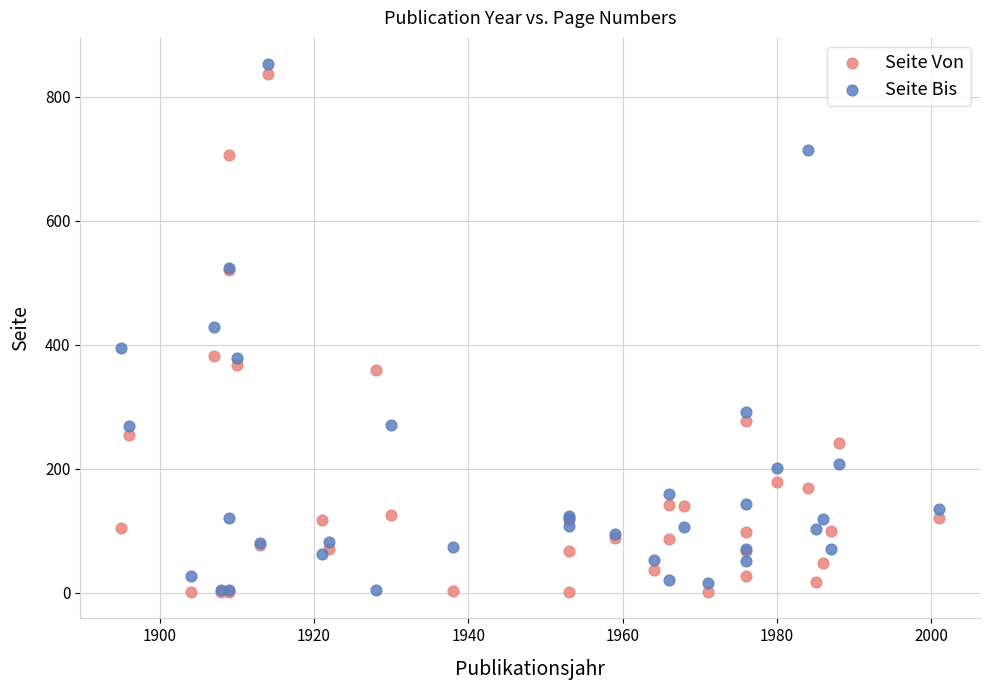

In the Seite Von series, what Y value is closest to 419?

382